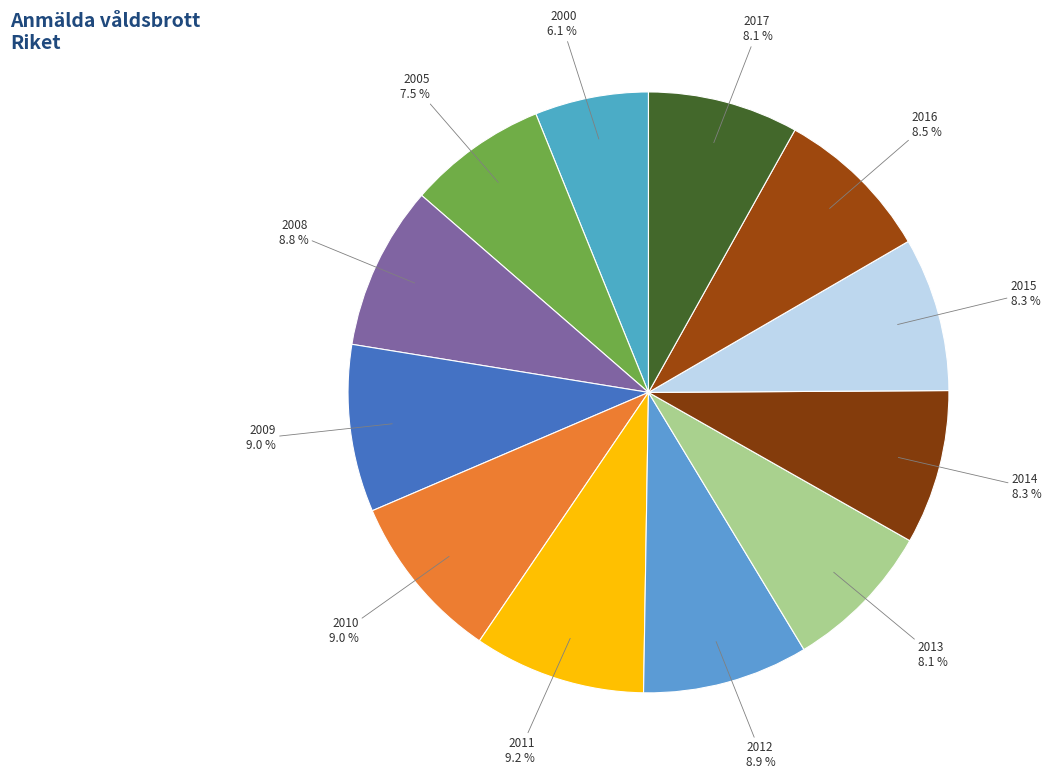

To the nearest percent, what percentage of the pie is 2012?

9%